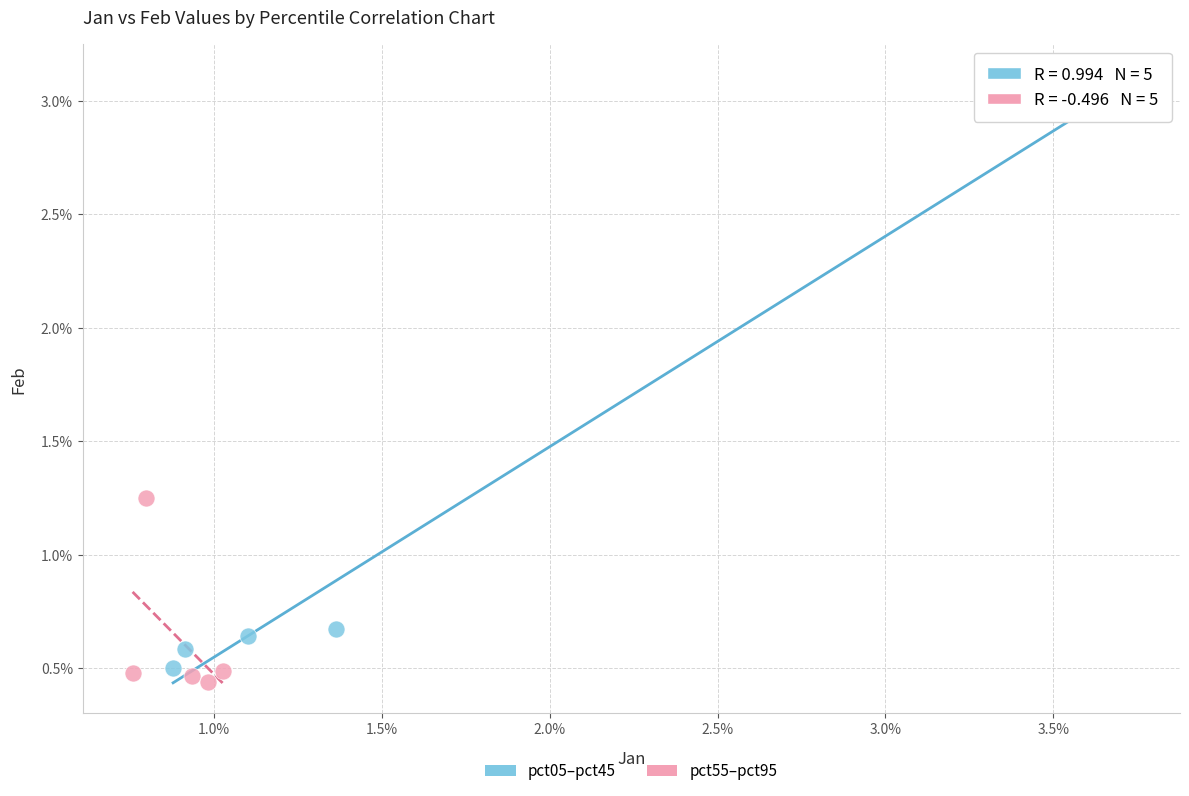

Which series contains the lowest Y value?

pct55–pct95